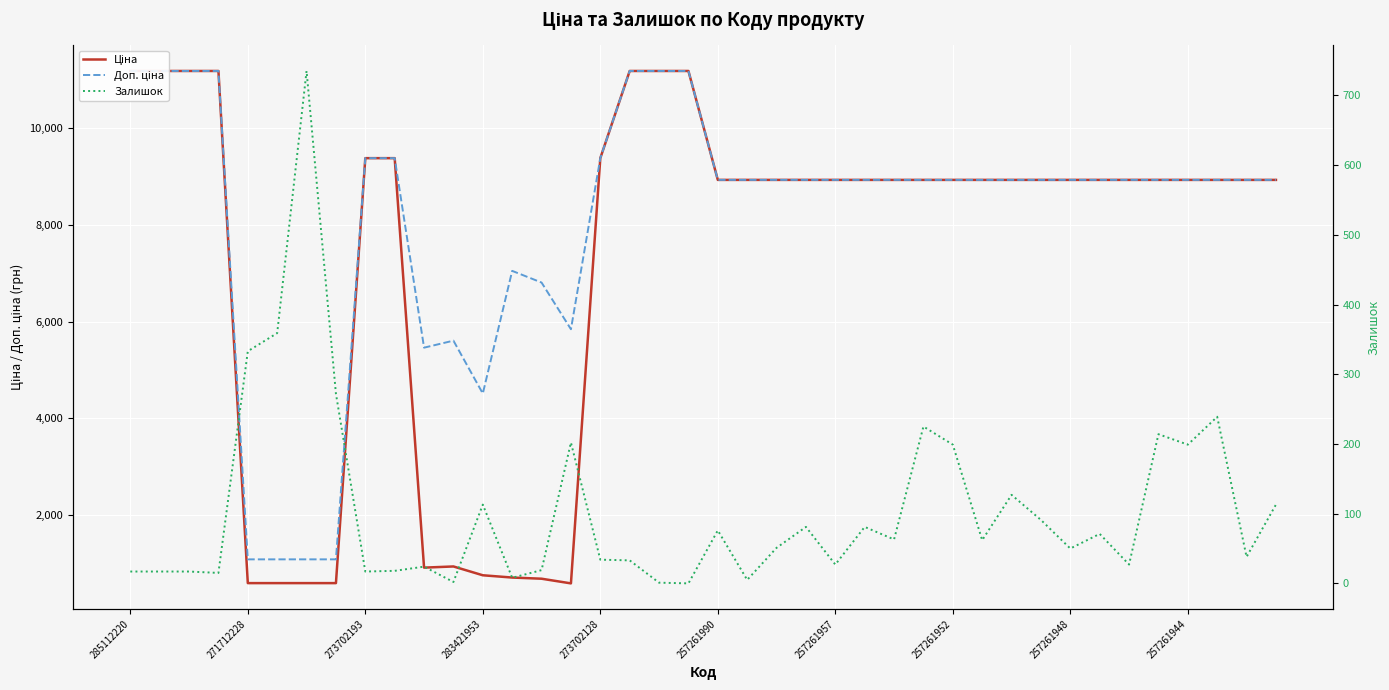

True or false: Залишок has more than 1 points higher than both neighbors.

True